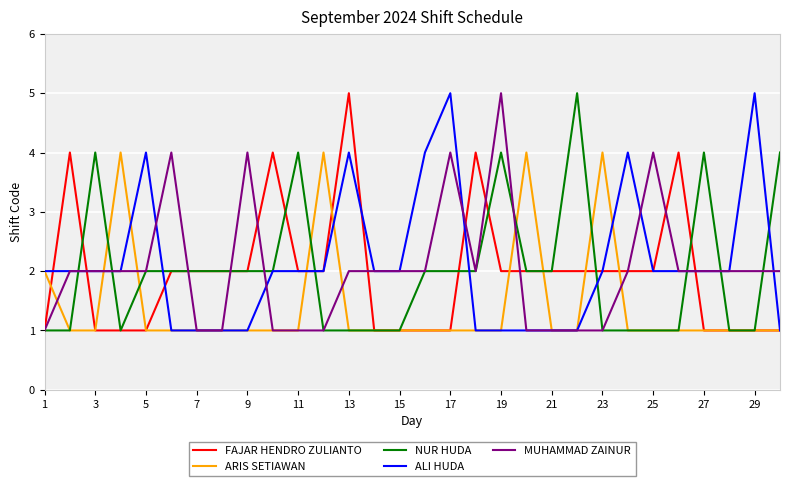

What is the lowest value of the FAJAR HENDRO ZULIANTO series?

1